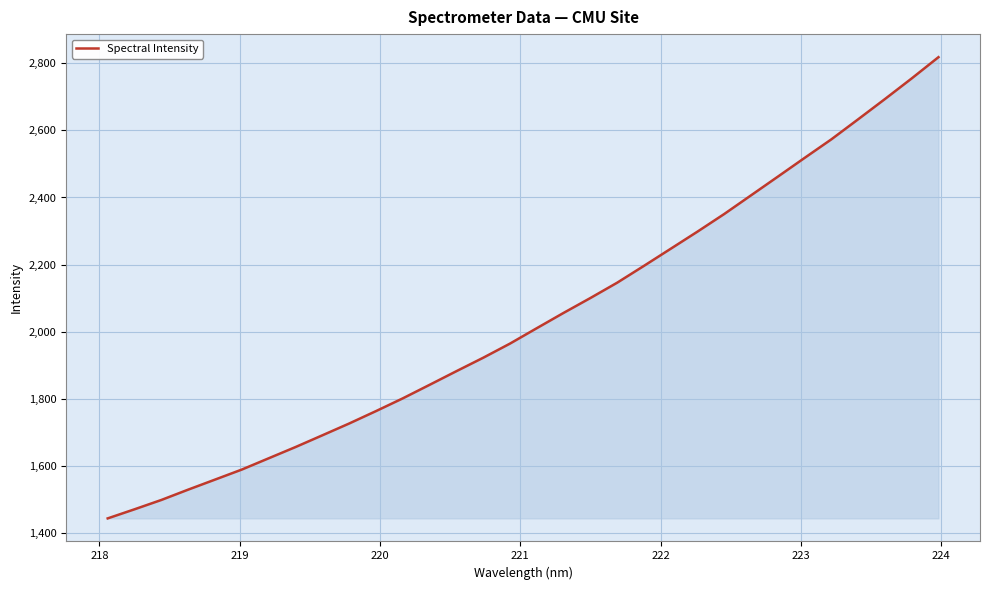

What is the greatest value displayed?

2818.2